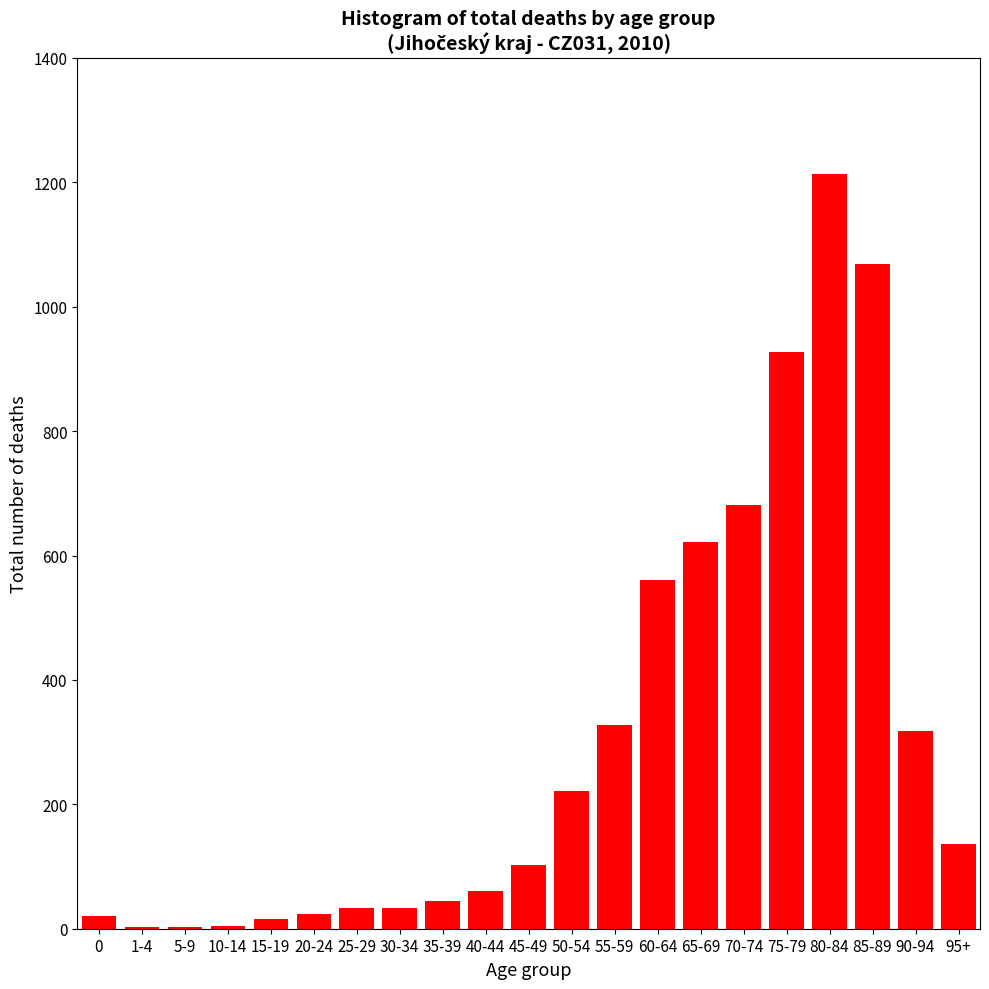

True or false: the data shows 507 at 85-89.

False